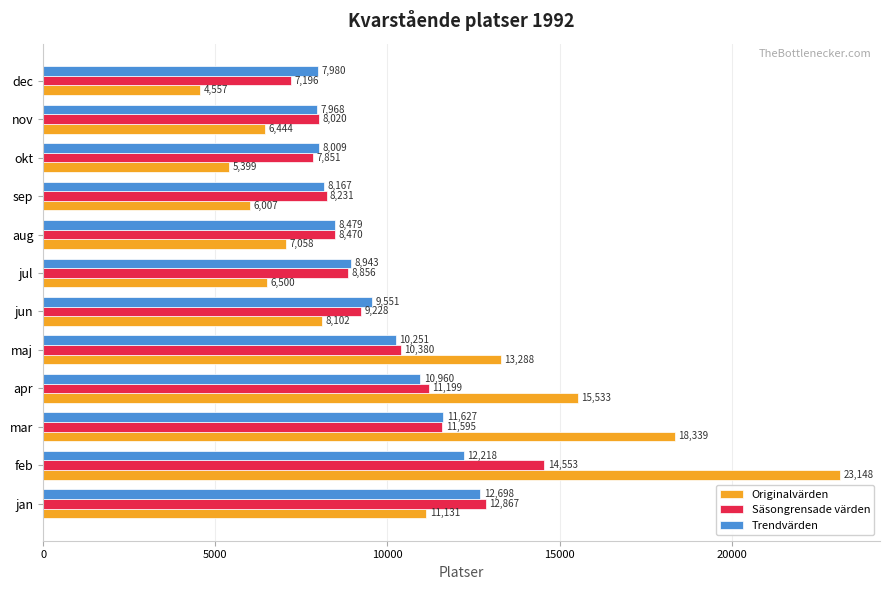

What is the minimum value shown in the chart?

4557.0